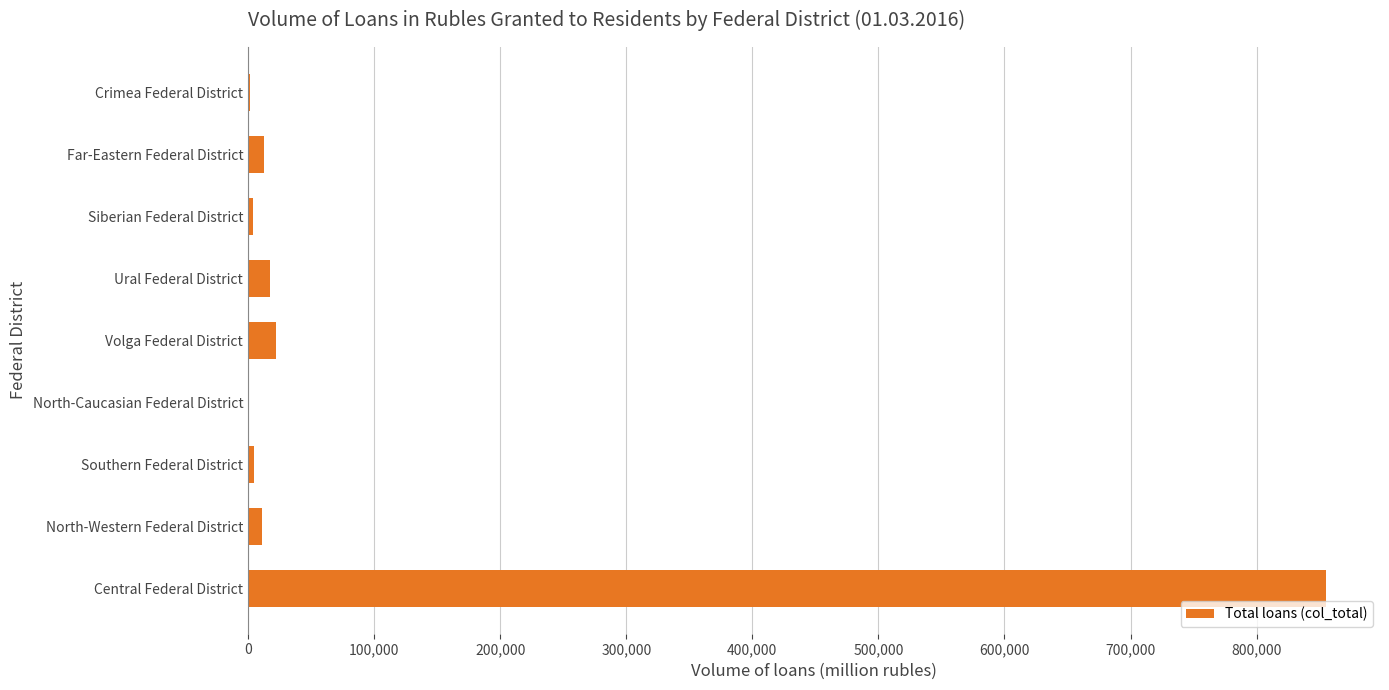

What is the maximum value shown in the chart?

855092